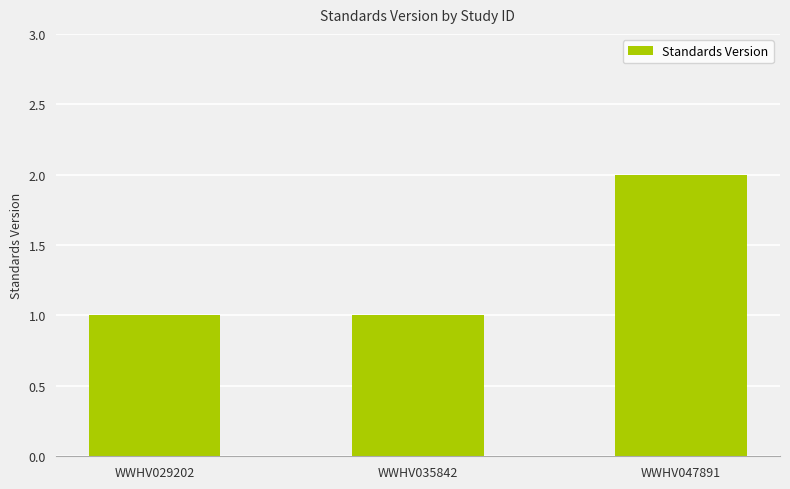

What is the greatest value displayed?

2